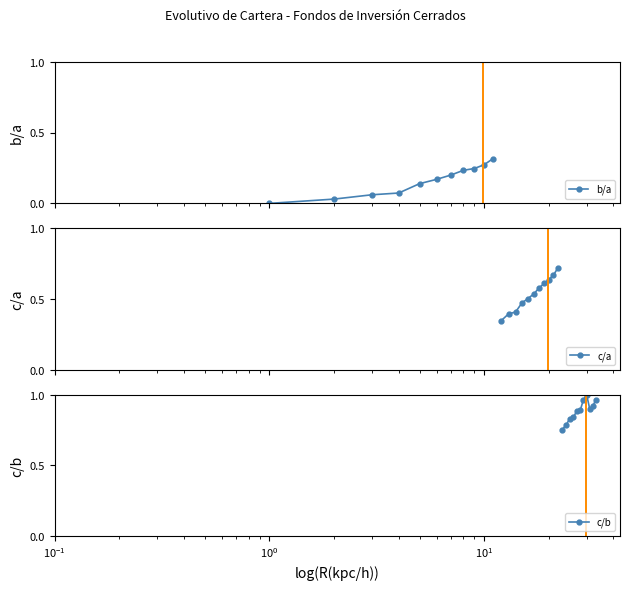

What are all the series names shown in the legend?

b/a, c/a, c/b